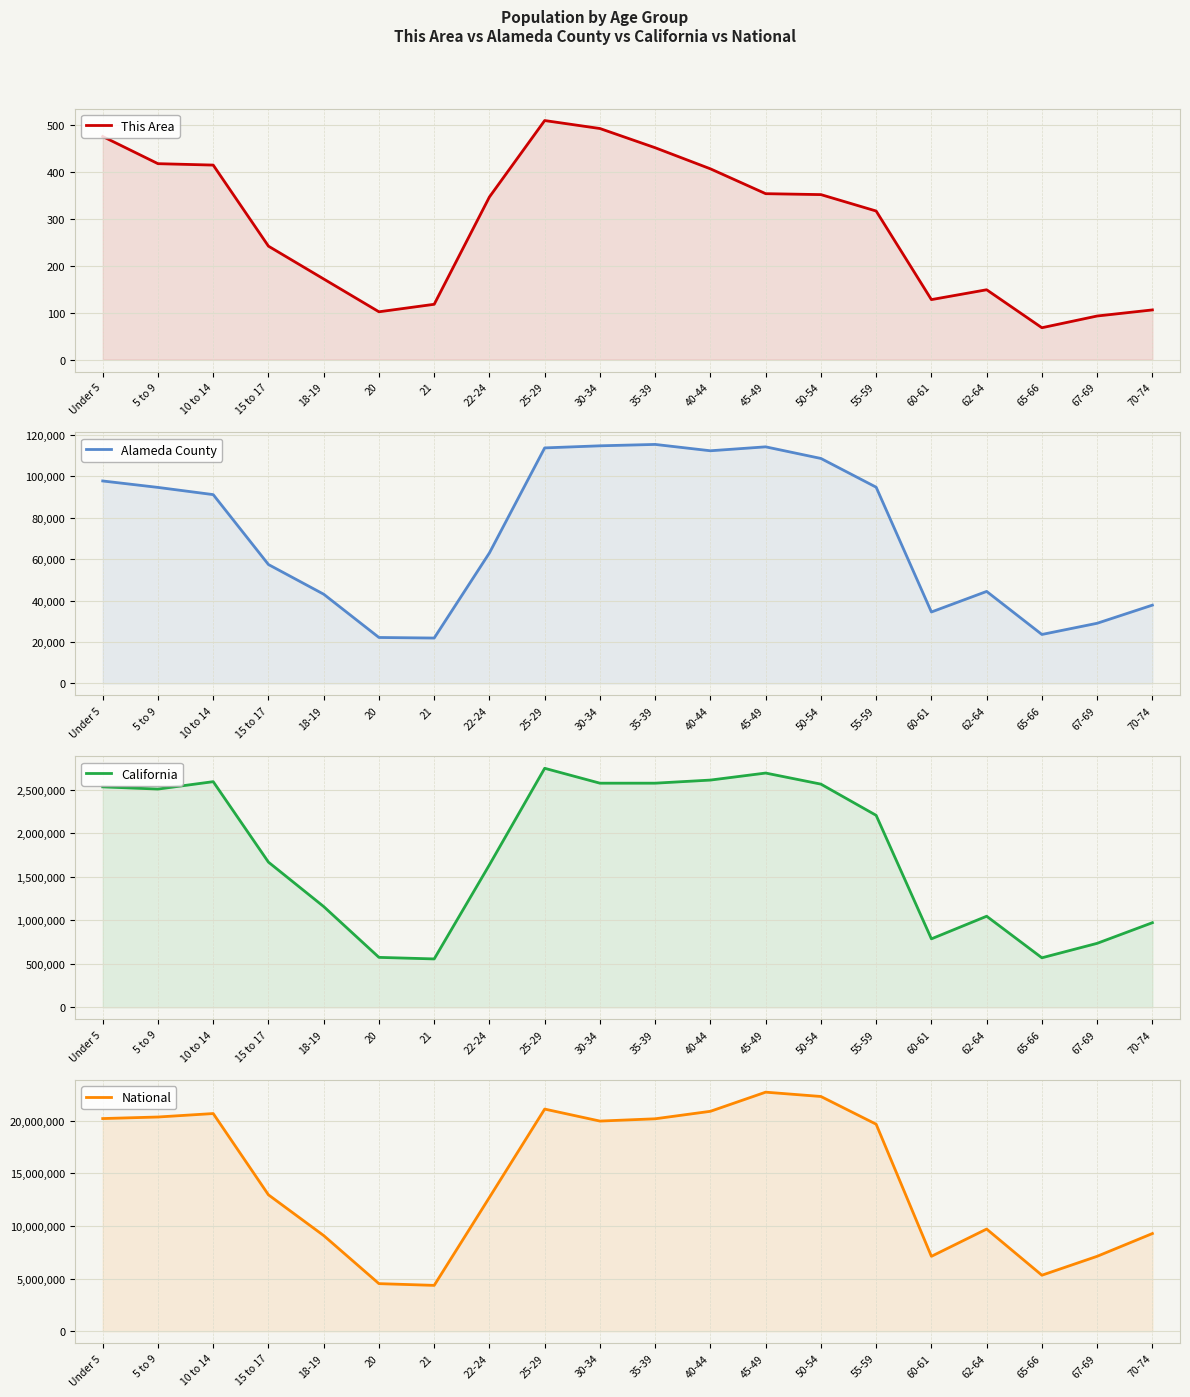

What is the total value across all series at 20?

5115048